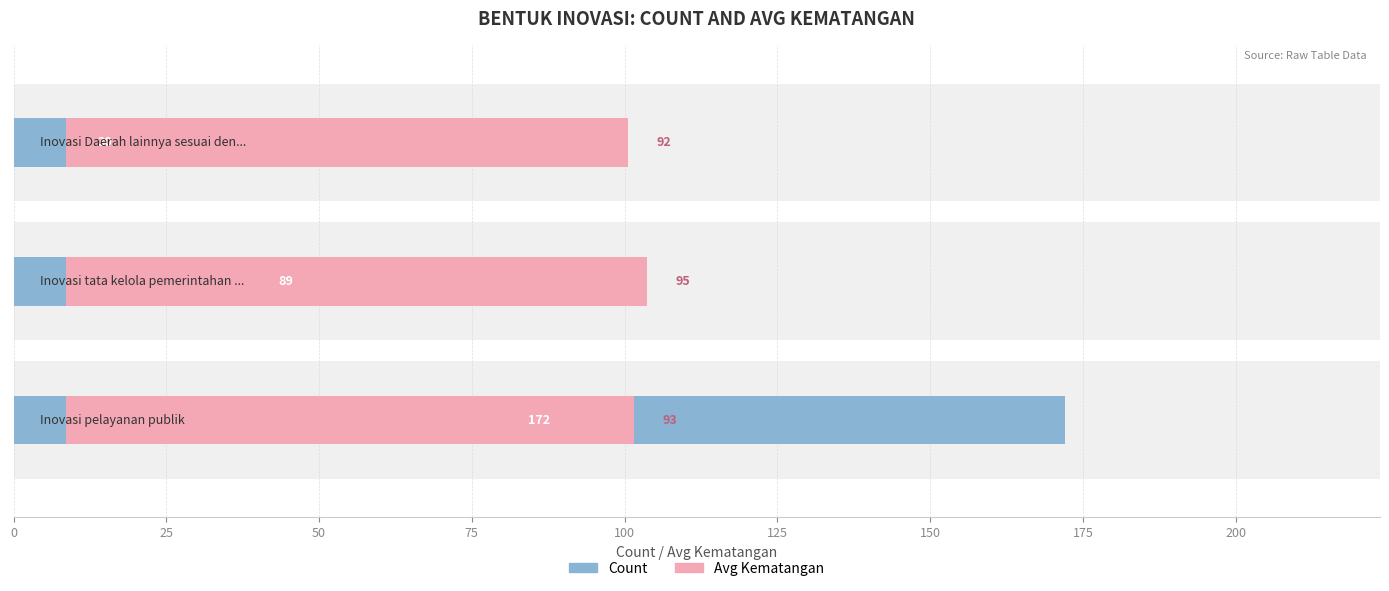

Count the Count values in the range 30 to 172.

3